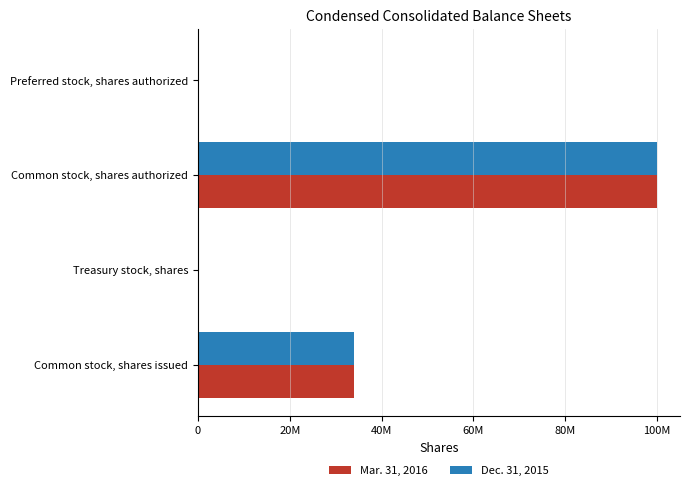

What is the sum of all Mar. 31, 2016 values?

134221776